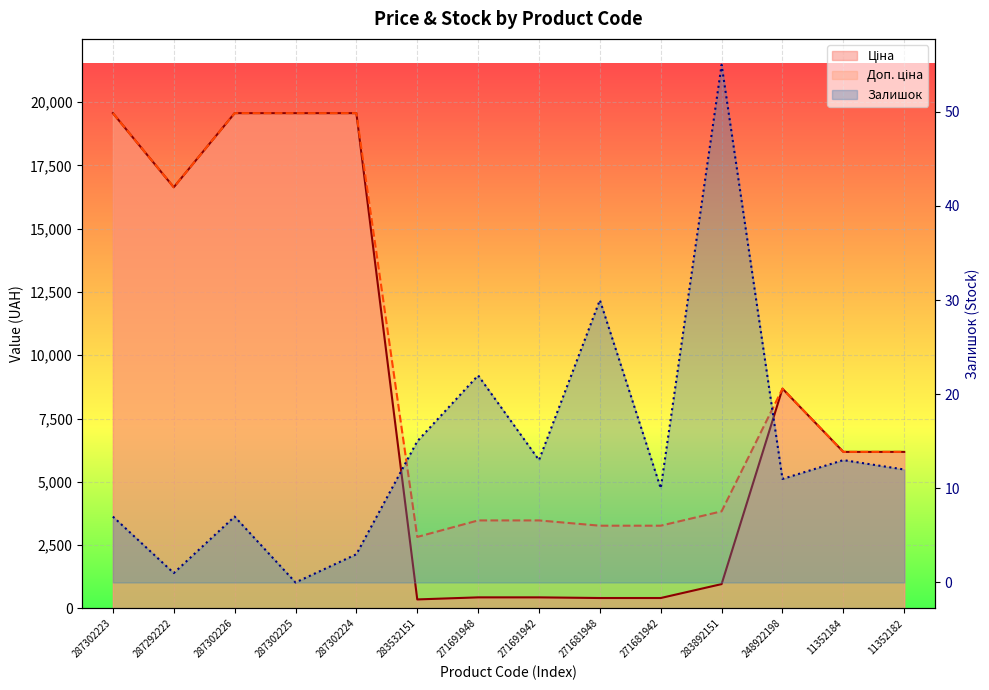

What is the maximum value for Залишок?

55.0